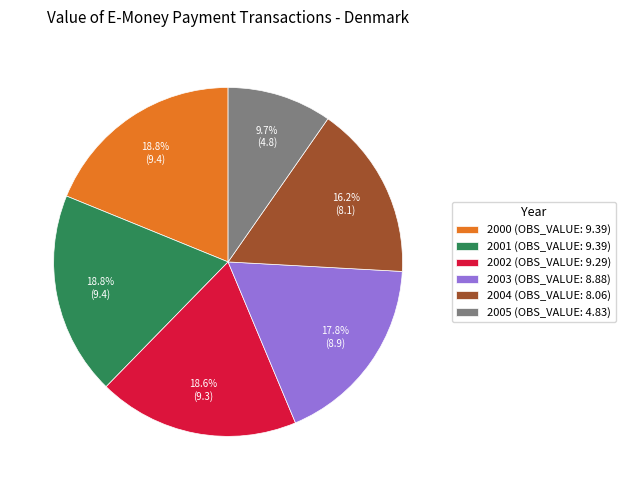

What is the smallest slice in the pie chart?

2005 (OBS_VALUE: 4.83)